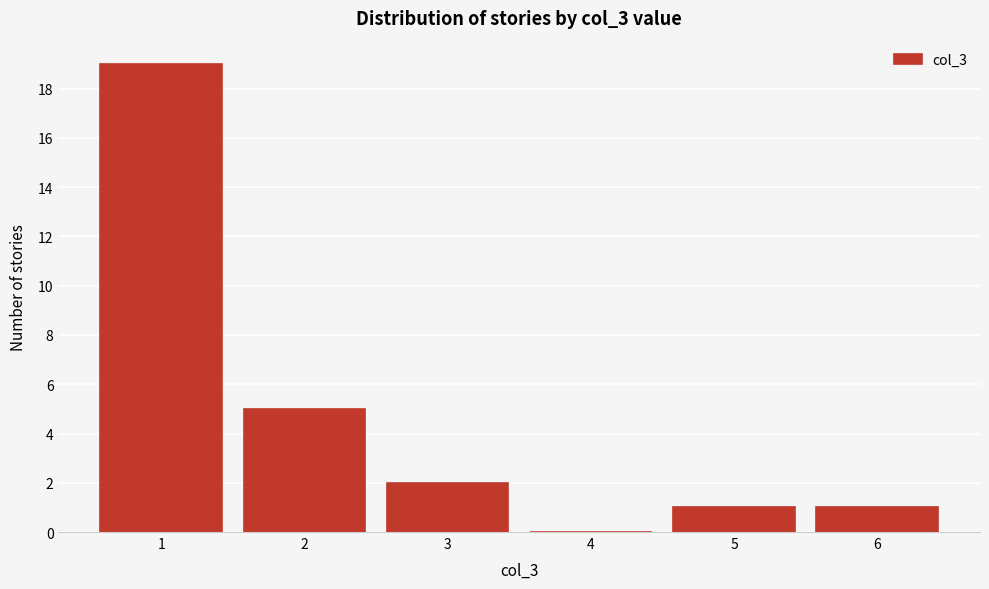

Reading left to right, transcribe this chart: for each bar, give the range it covers on the x-axis and its height. The values are not printed on the chart, so give them approximately, as read against the axis.

0.5 to 1.5: 19
1.5 to 2.5: 5
2.5 to 3.5: 2
3.5 to 4.5: 0
4.5 to 5.5: 1
5.5 to 6.5: 1